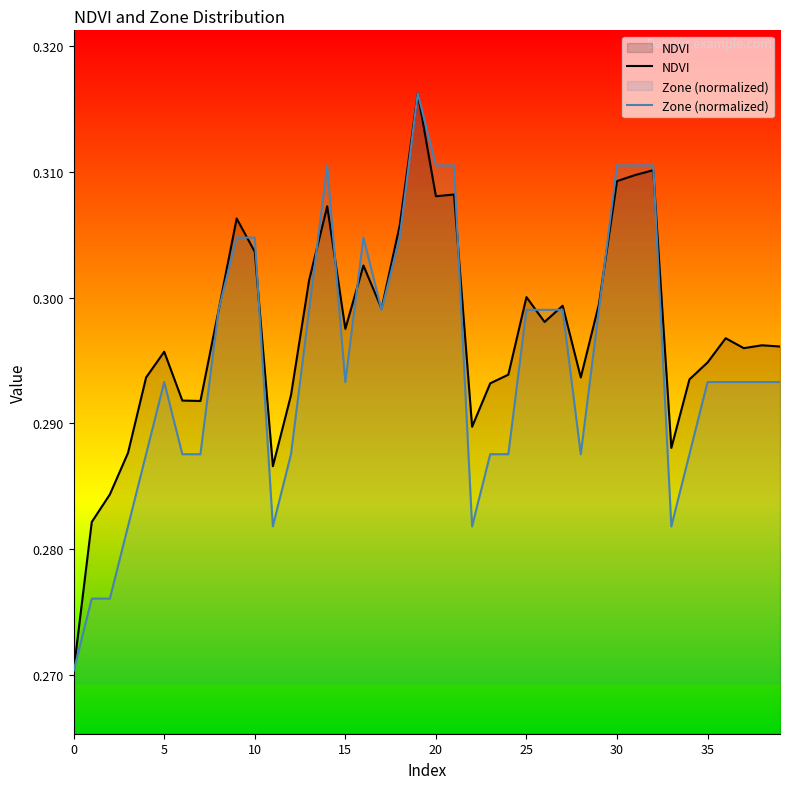

Which series has the largest total across all categories?

NDVI